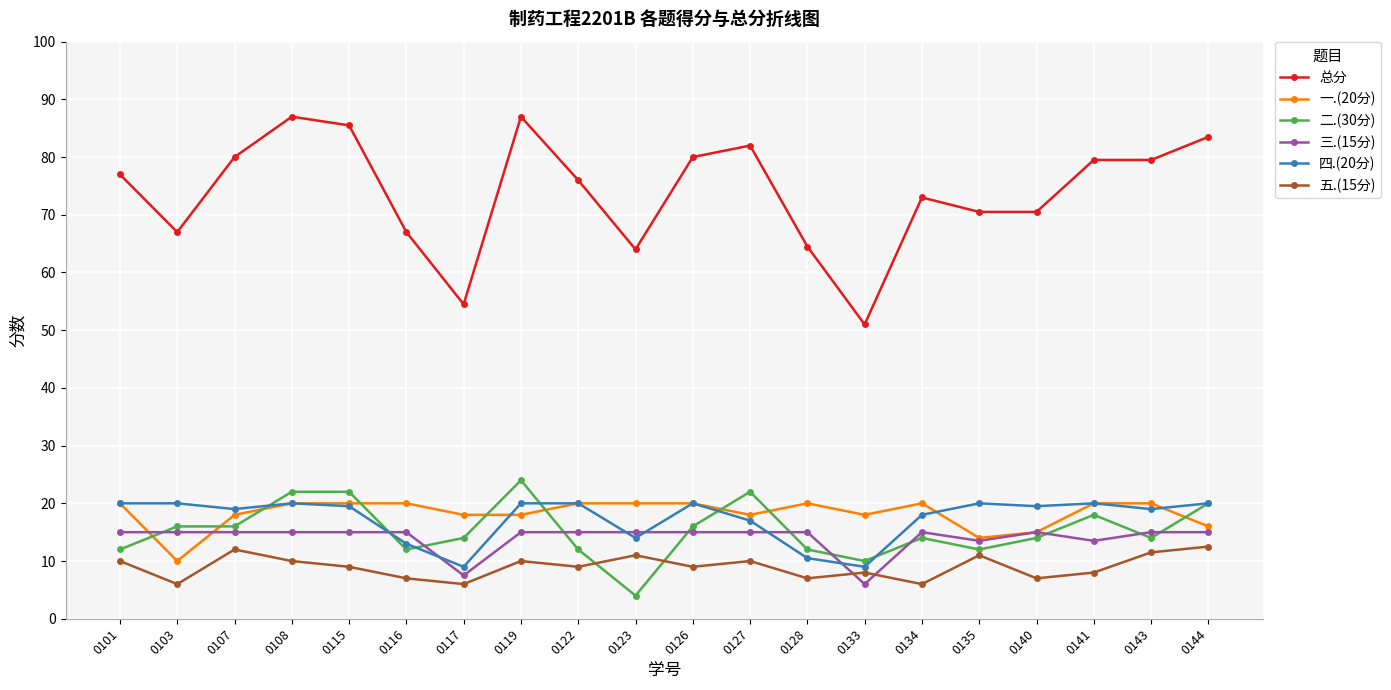

True or false: 四.(20分) has more than 0 points higher than both neighbors.

True